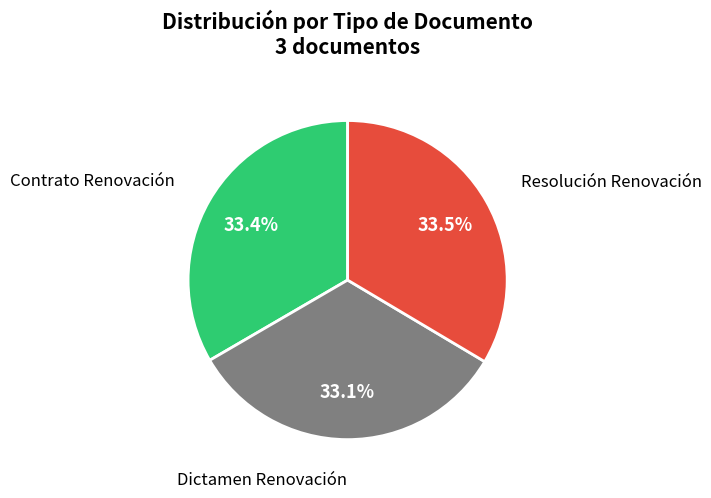

How many slices are in this pie chart?

3